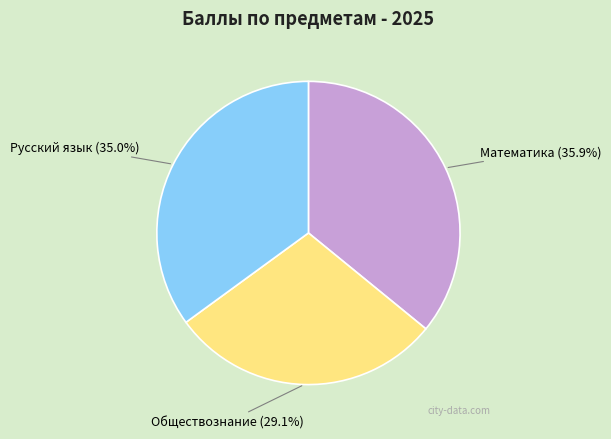

Which category has the smallest portion of the pie?

Обществознание